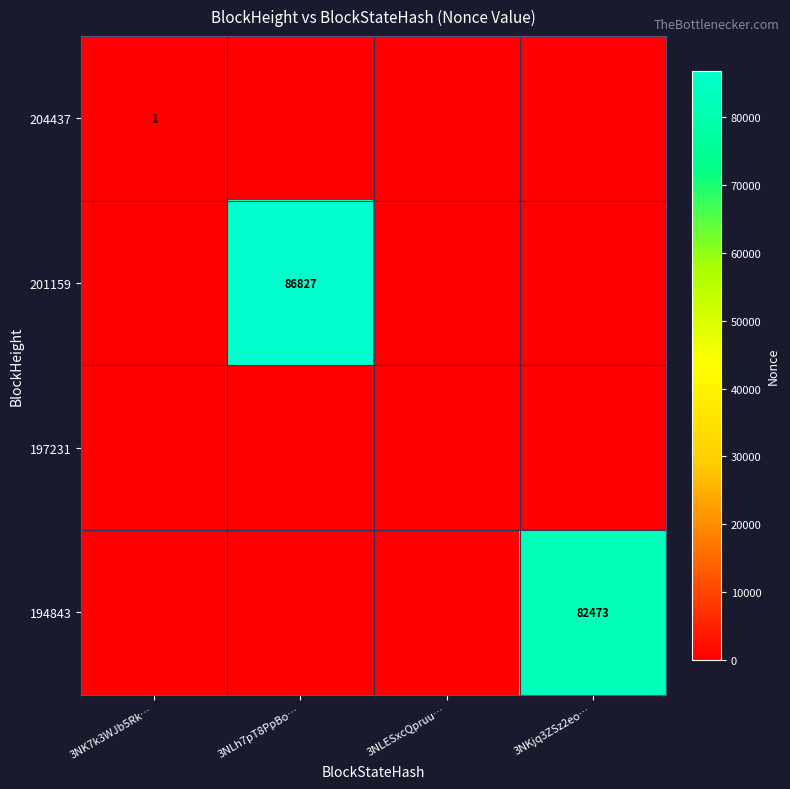

List the labels in order of 204437 value, largest first.

3NK7k3WJb5Rk…, 3NLh7pT8PpBo…, 3NLESxcQpruu…, 3NKjq3ZSz2eo…